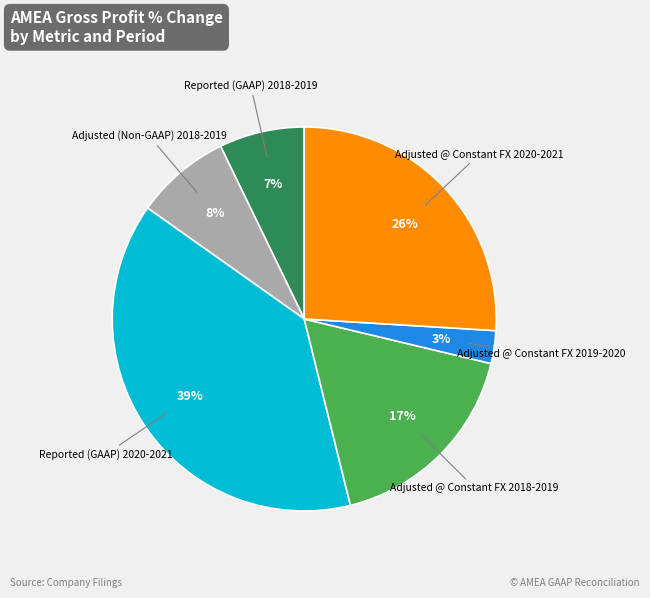

Is there any slice that represents more than half of the pie?

No